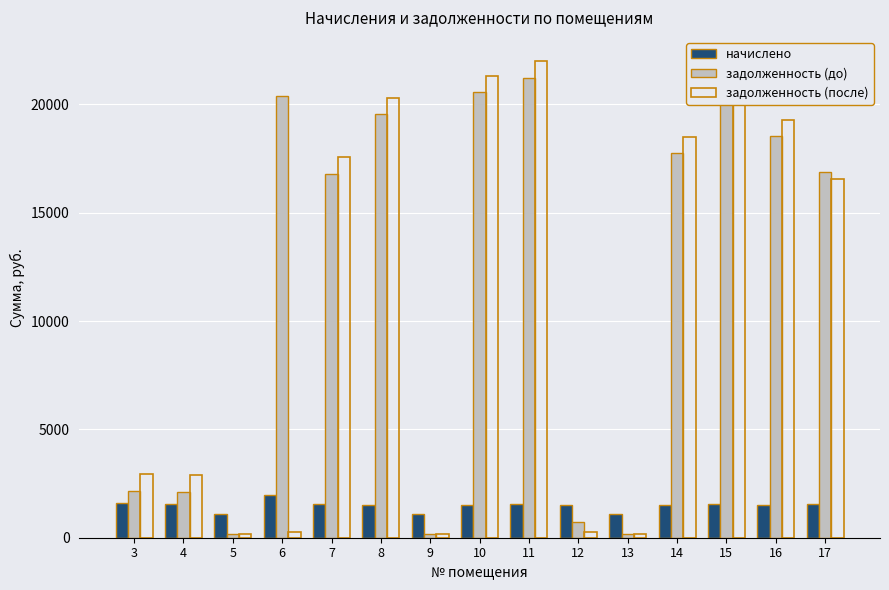

Where does the начислено series first go above 1532?

3